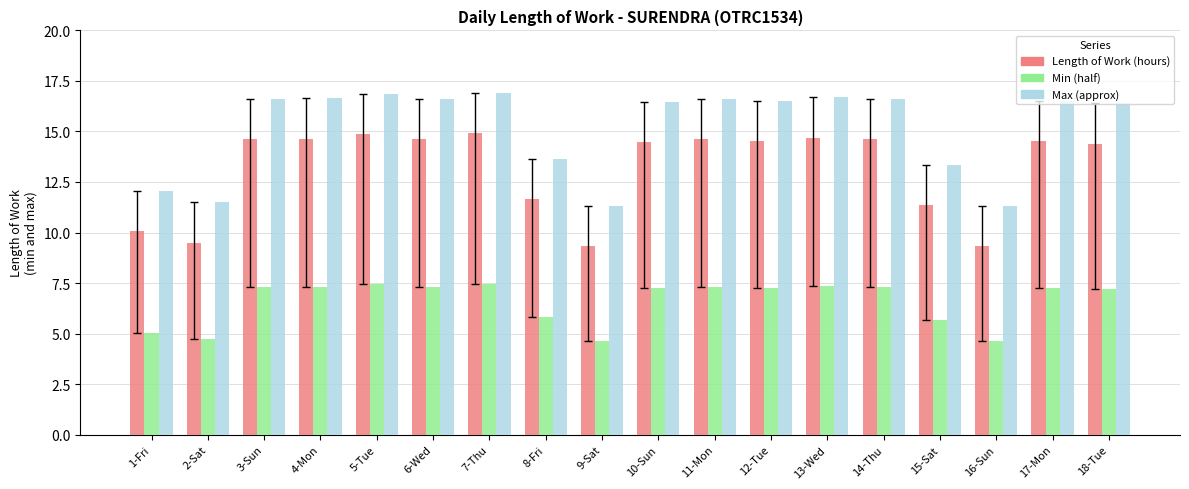

What is the total value across all series at 7-Thu?

39.3